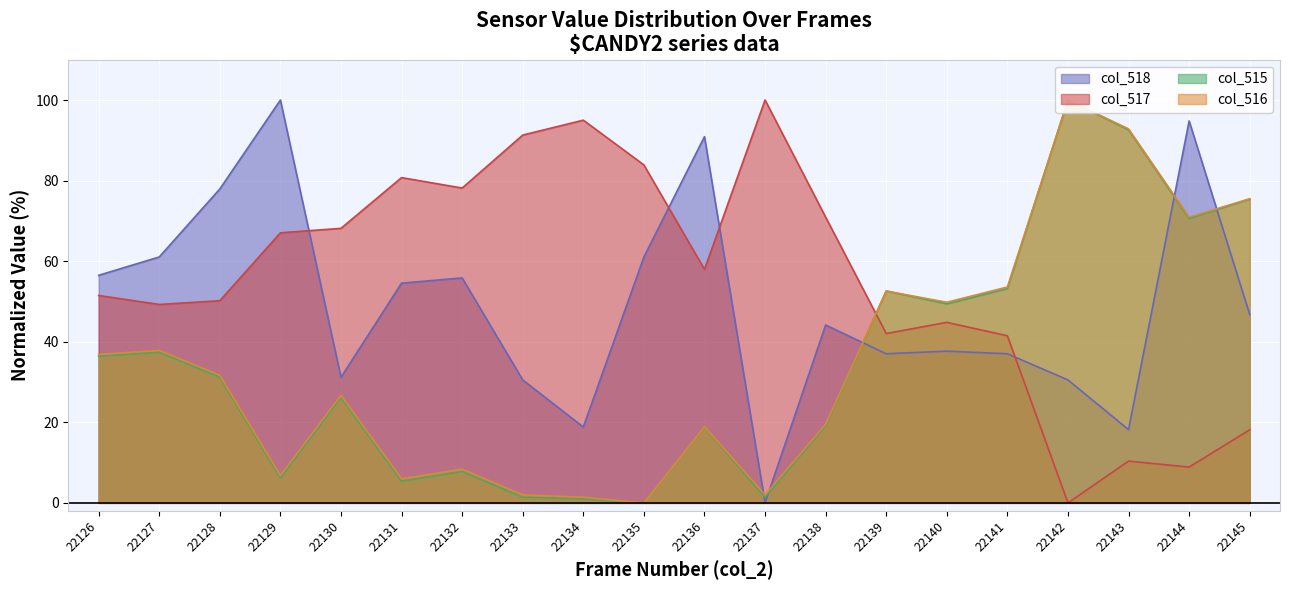

Which series has the largest total across all categories?

col_517